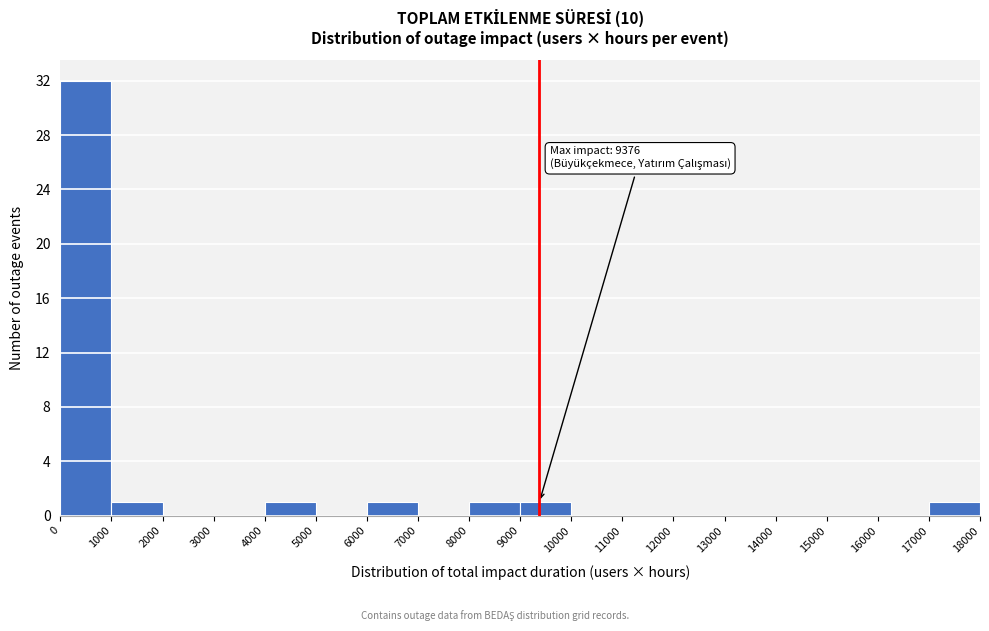

Over which range of the x-axis is the bar tallest?

0 to 1000